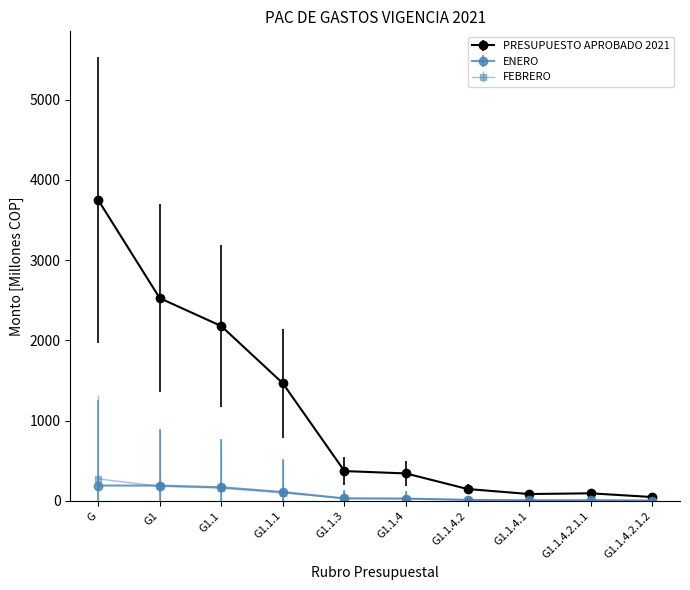

What is the difference between the PRESUPUESTO APROBADO 2021 values at G1.1.4.2 and G1.1.4.1?

62.6